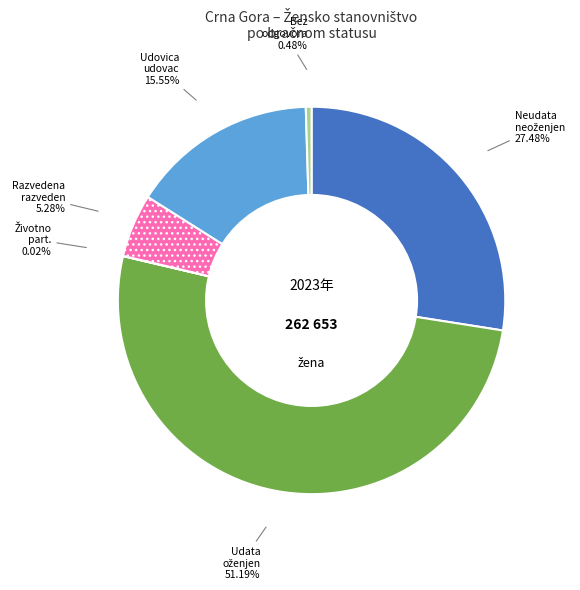

Does any single category account for the majority?

Yes